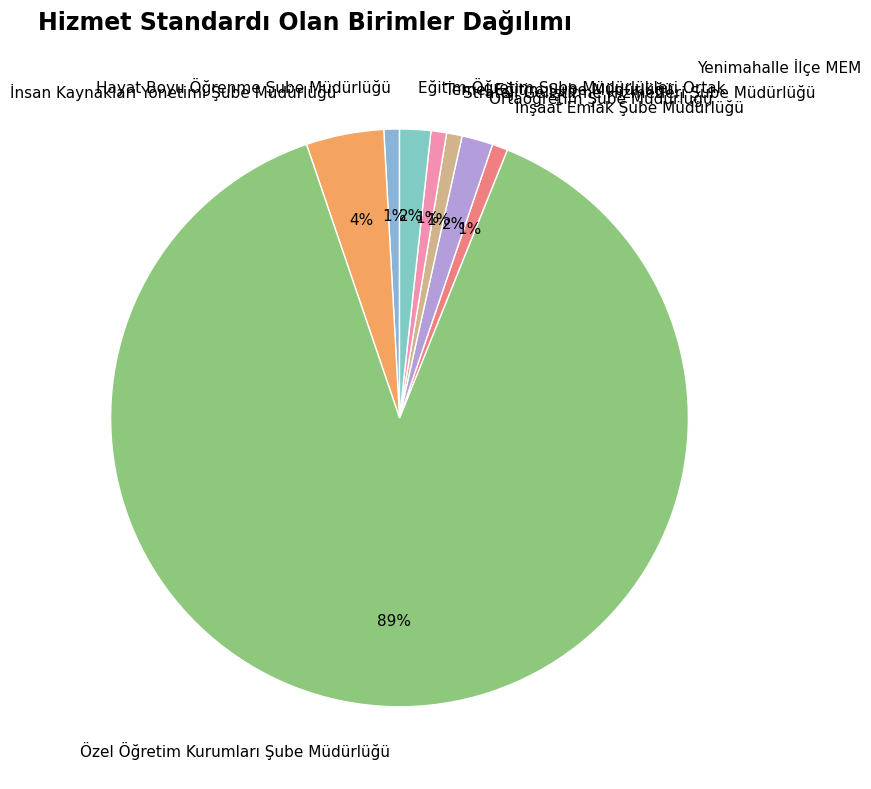

To the nearest percent, what percentage of the pie is Hayat Boyu Öğrenme Şube Müdürlüğü?

1%